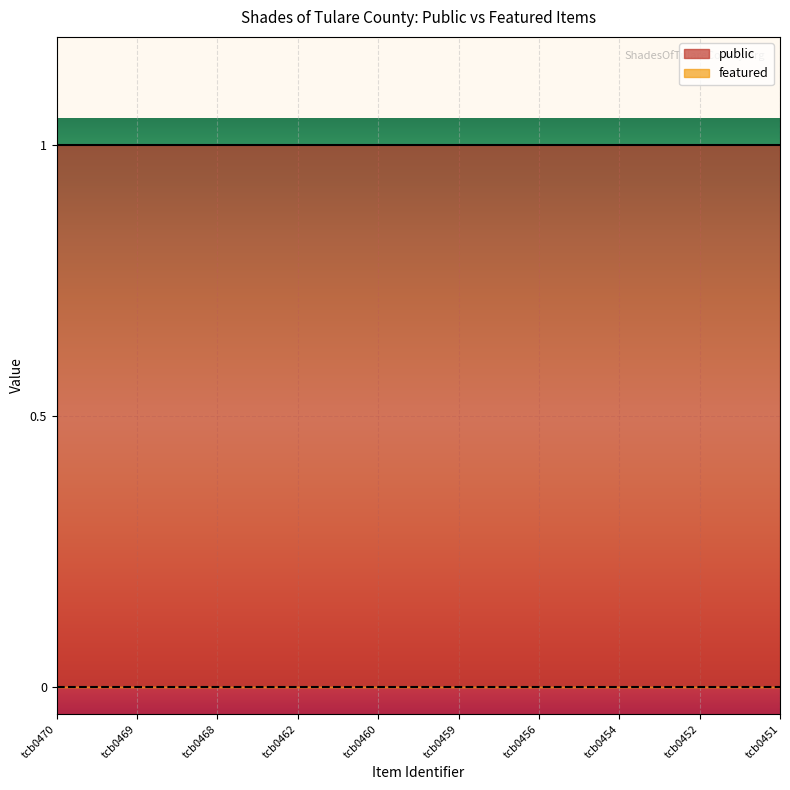

Between tcb0459 and tcb0452, which series saw the biggest shift?

public